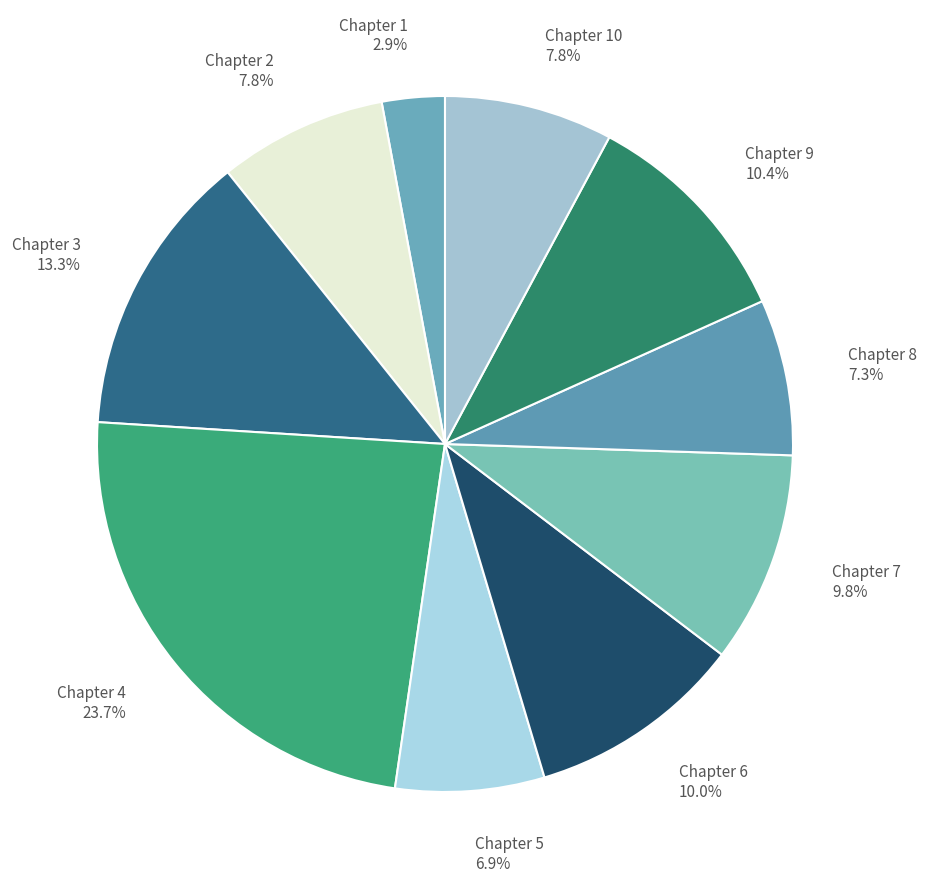

What is the ratio of the value at Chapter 7 to the value at Chapter 2?

1.3